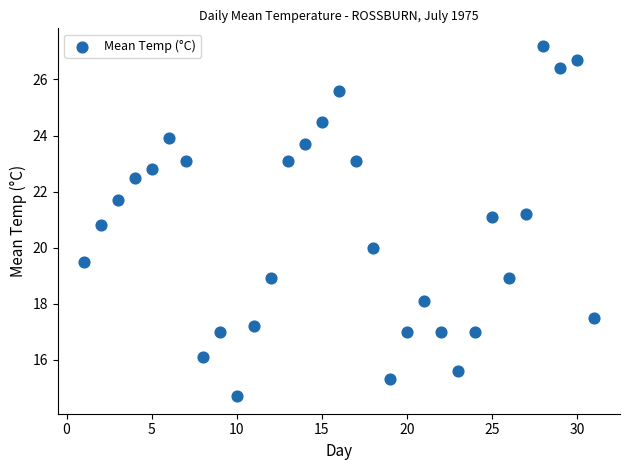

What is the range of X values (max minus min)?

30.0